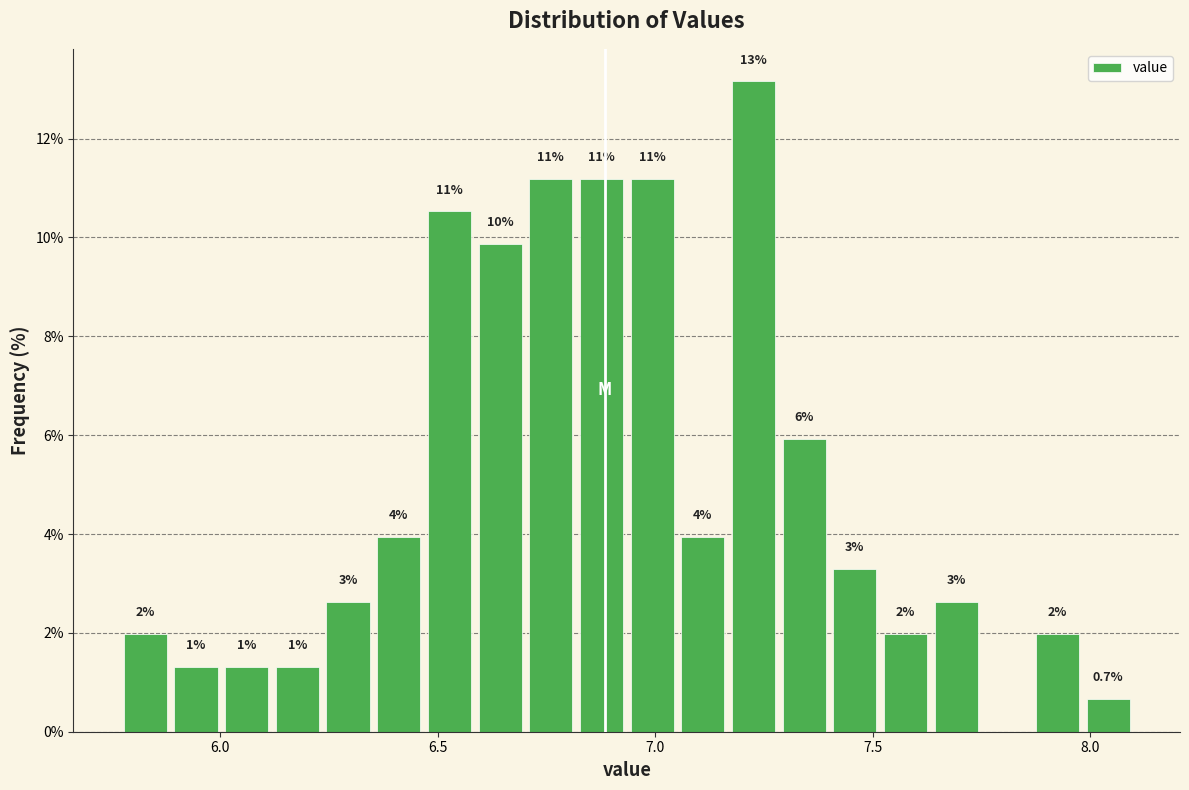

Around what value on the x-axis is the tallest bar? Give the approximate position of its centre, as read against the axis.

7.25